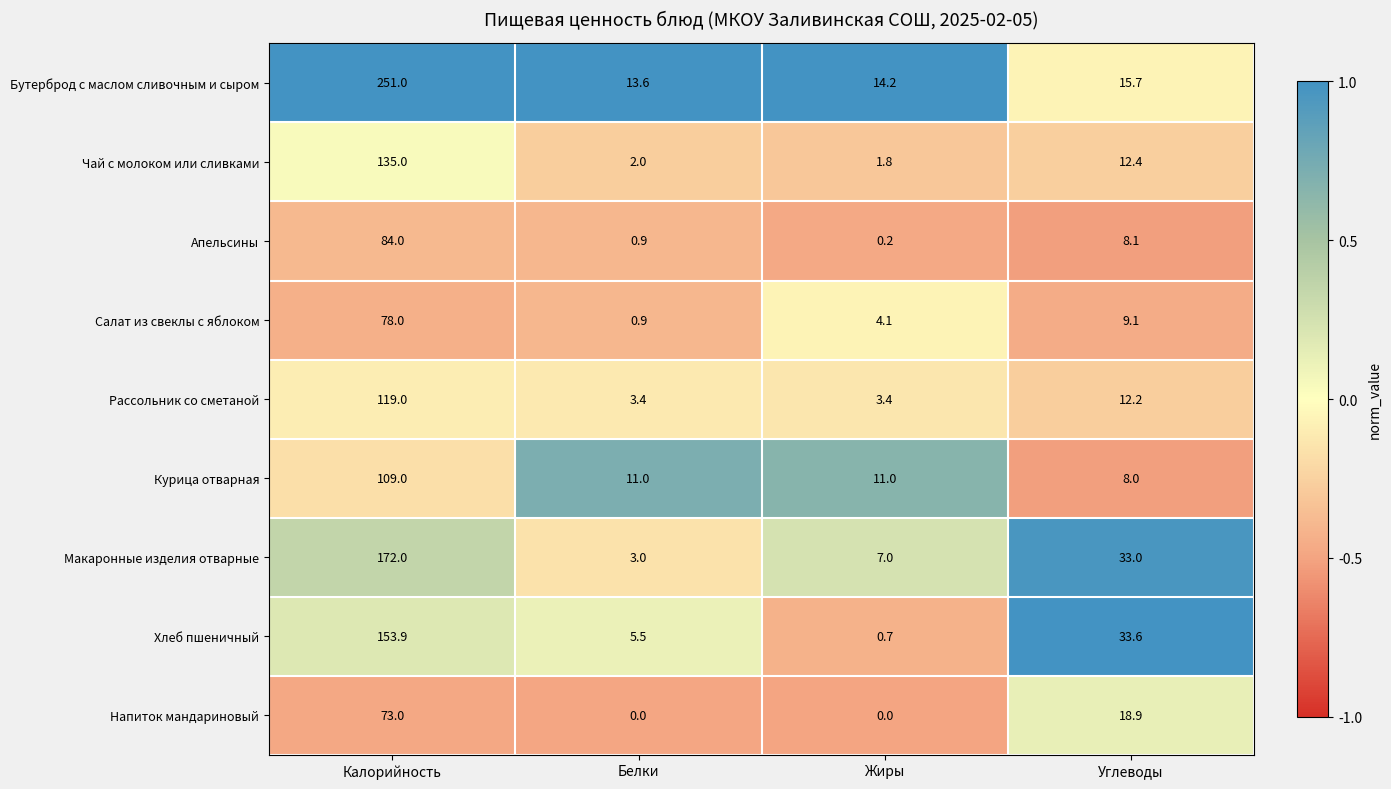

What is the highest value of the Бутерброд с маслом сливочным и сыром series?

251.0